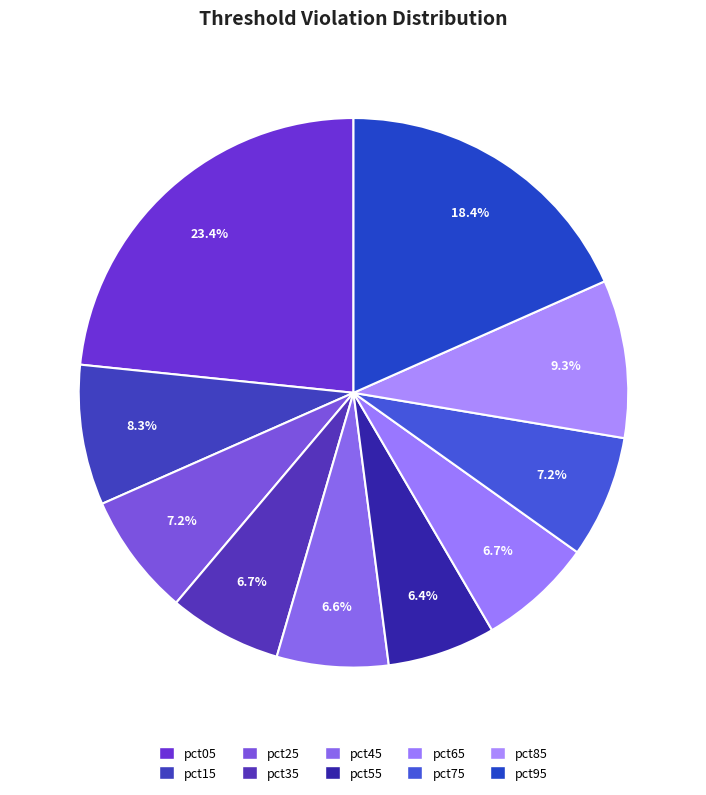

How many slices are in this pie chart?

10